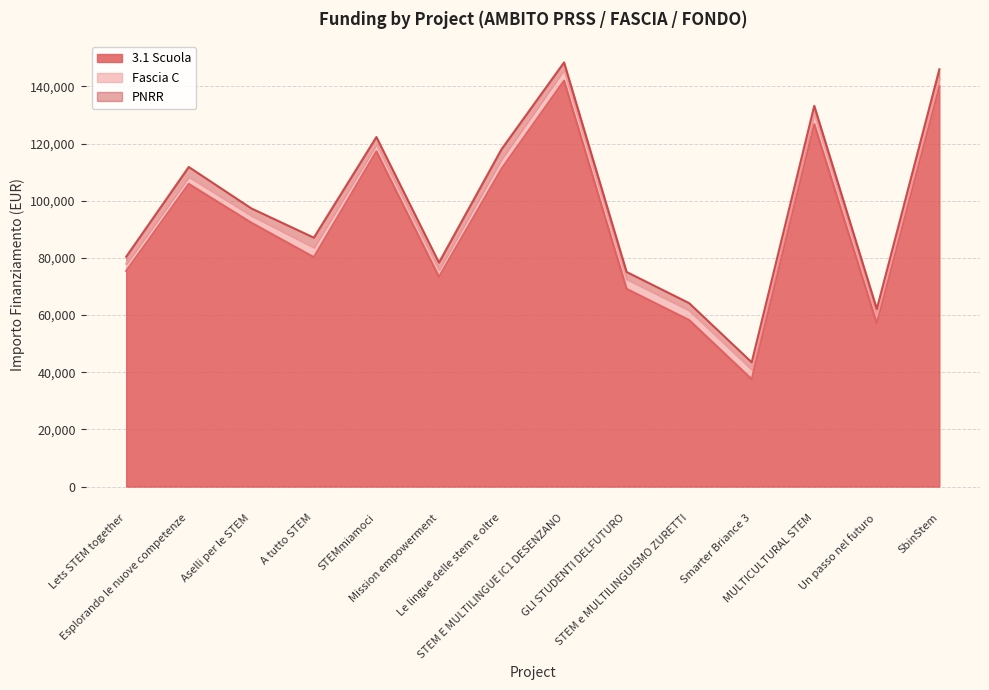

Where is the first local minimum for PNRR?

Aselli per le STEM